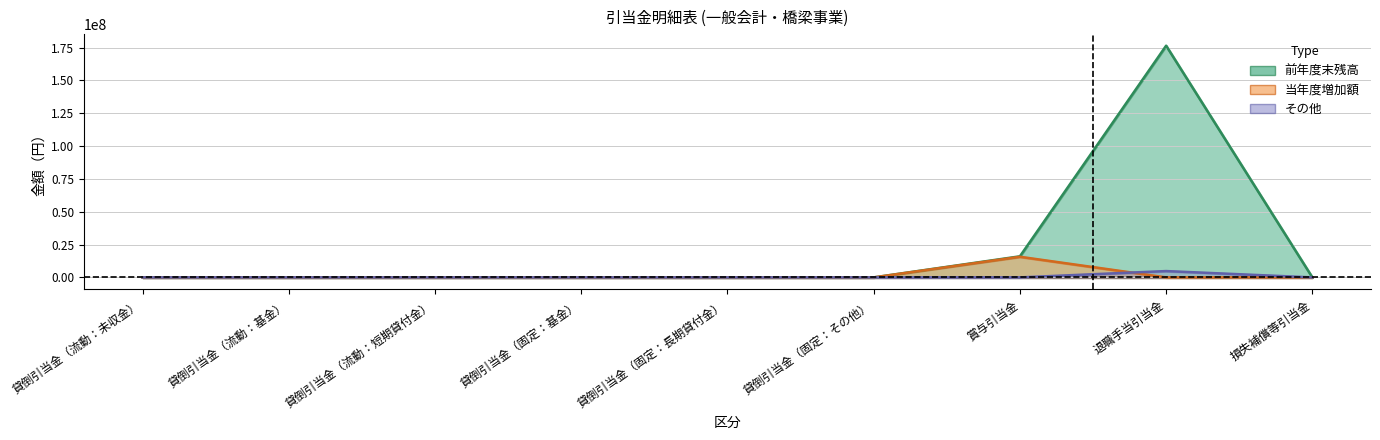

Where is 当年度増加額 nearest to the value 7859964?

貸倒引当金（流動：未収金）